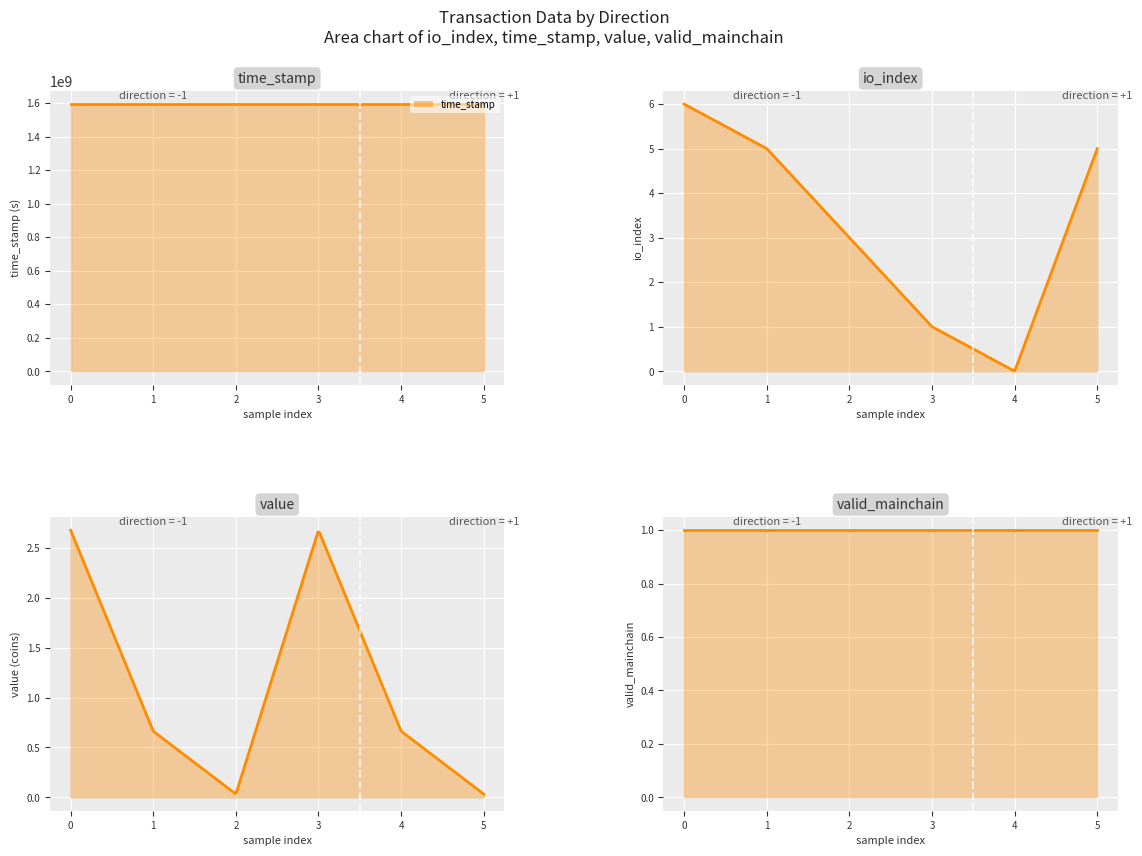

At how many categories does at least one series exceed 252972457?

6